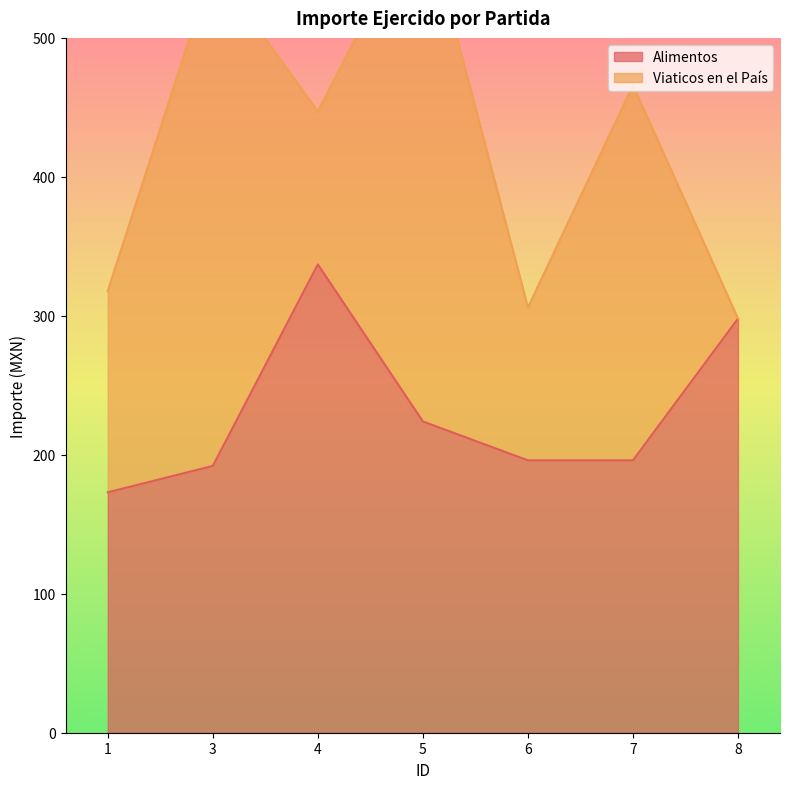

How many points are higher than both their immediate neighbors (excluding endpoints)?

1